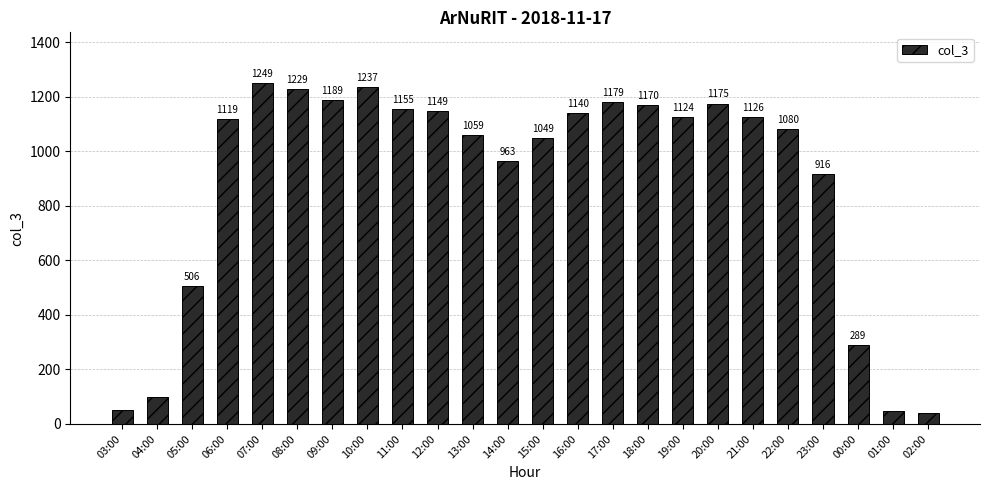

What is the label of the 23rd bar from the left?

01:00